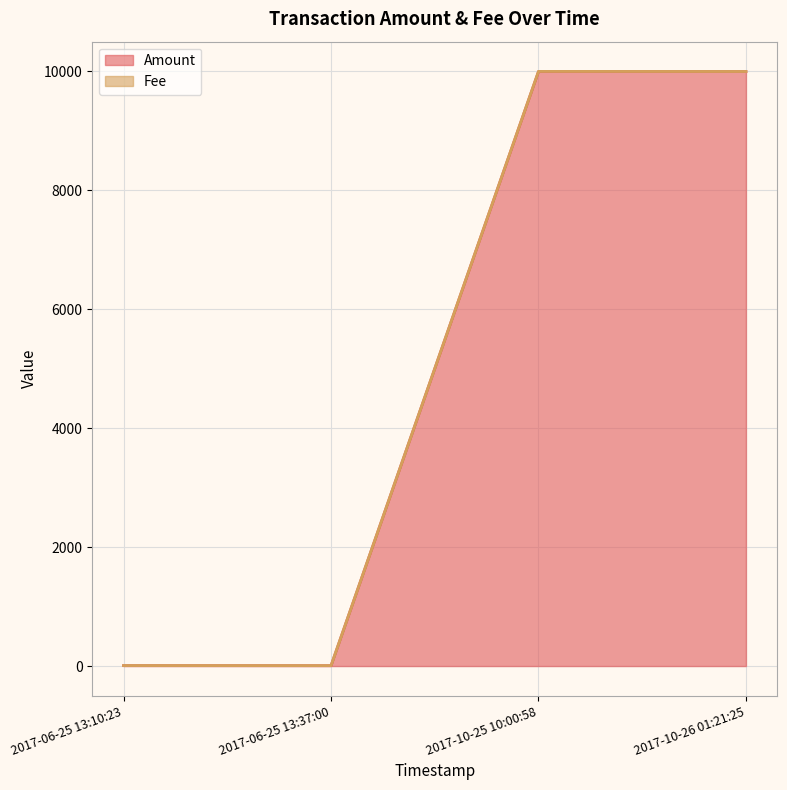

True or false: Amount has a value of 6 at 2017-06-25 13:37:00.

True